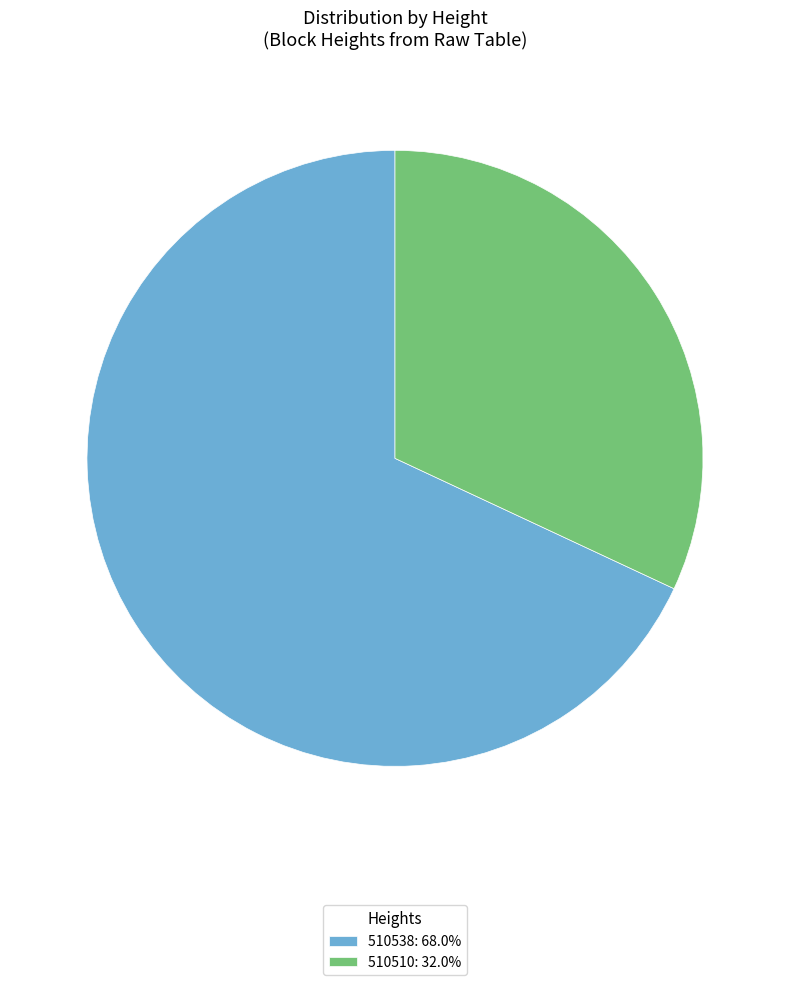

Rank the categories by value from lowest to highest.

510510, 510538